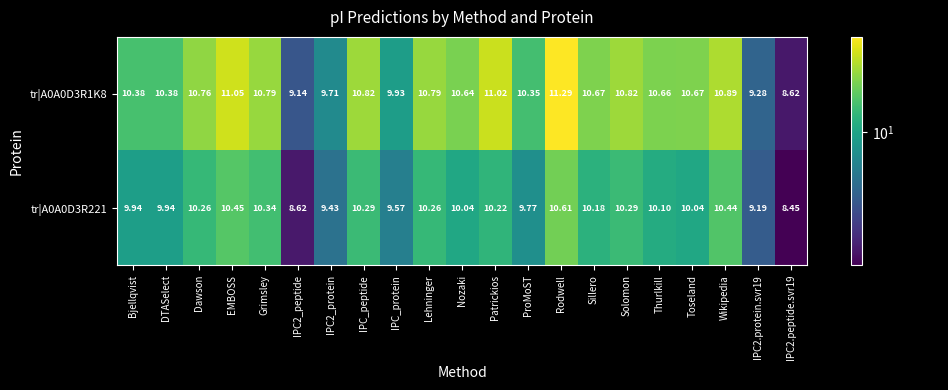

How many distinct data groups are displayed?

2